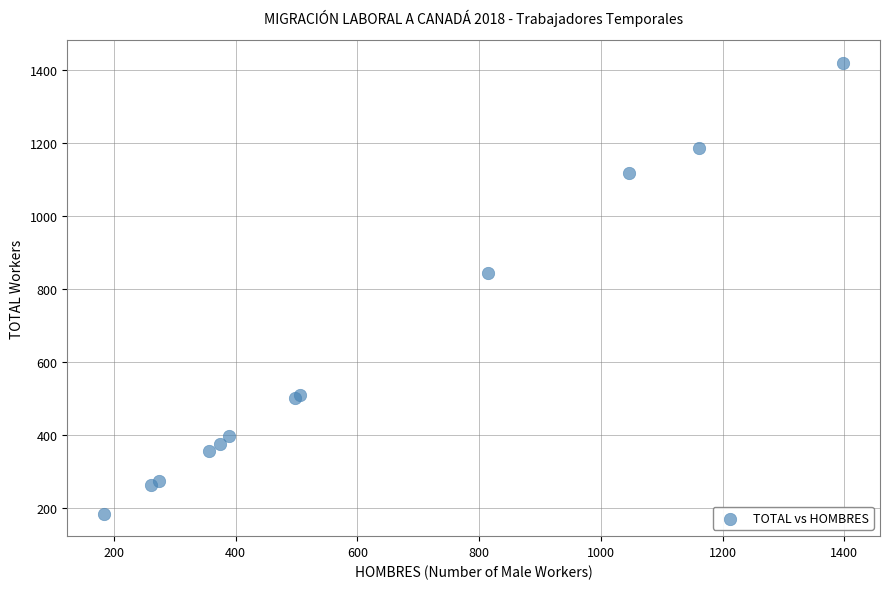

What Y value in the scatter plot is closest to 801?

842